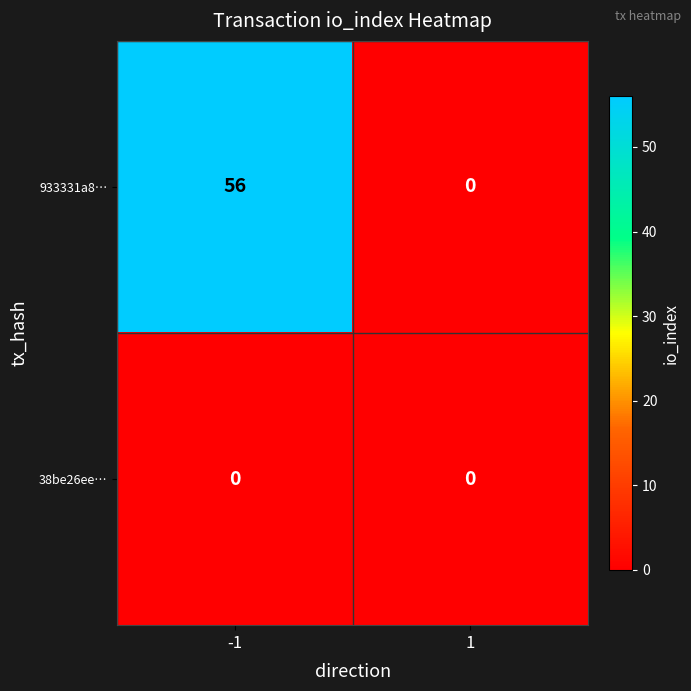

The value of 933331a8… at 1 is 32. True or false?

False